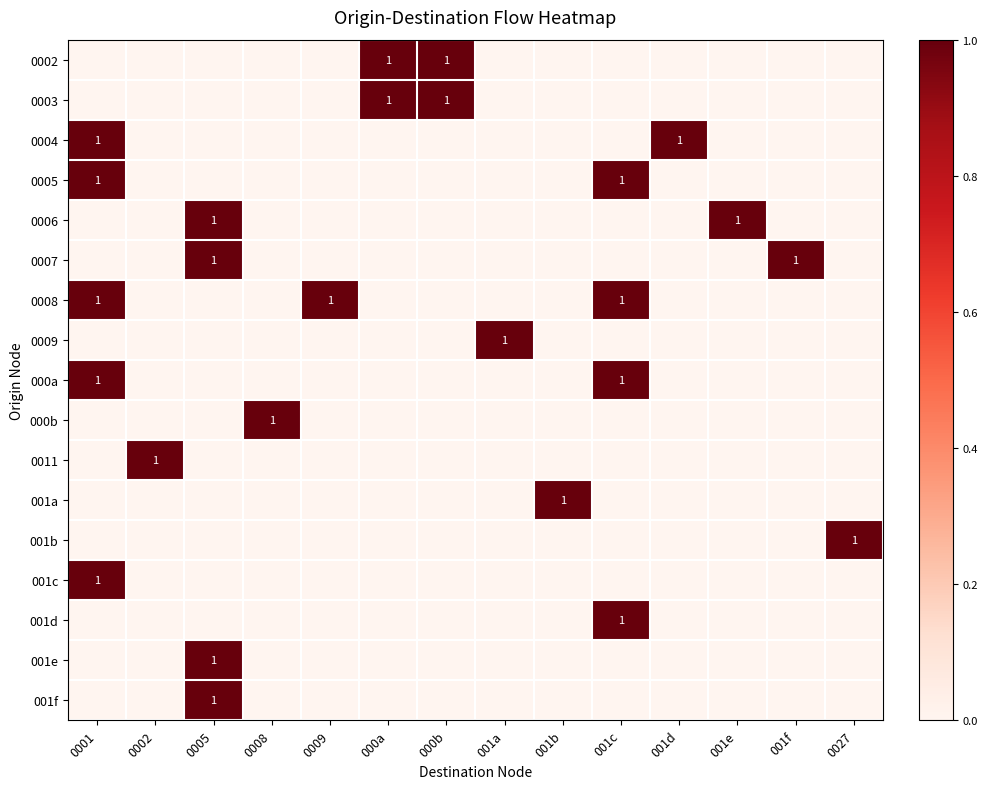

The value of 0007 at 0008 is 0. True or false?

True